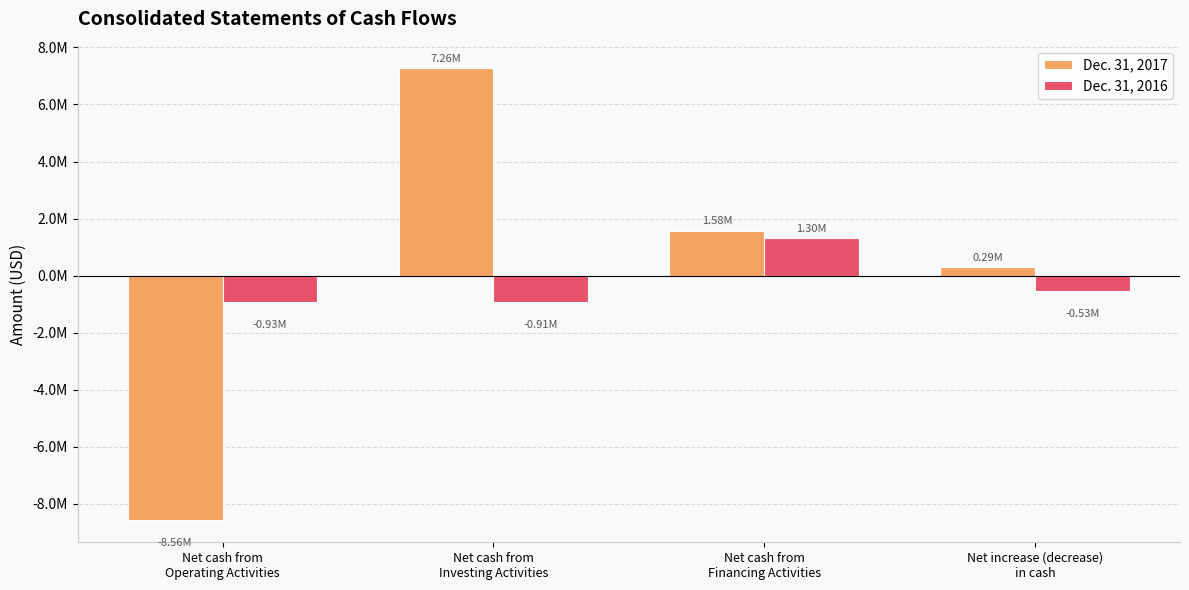

What is the total value across all series at Net increase (decrease)
in cash?

-240809